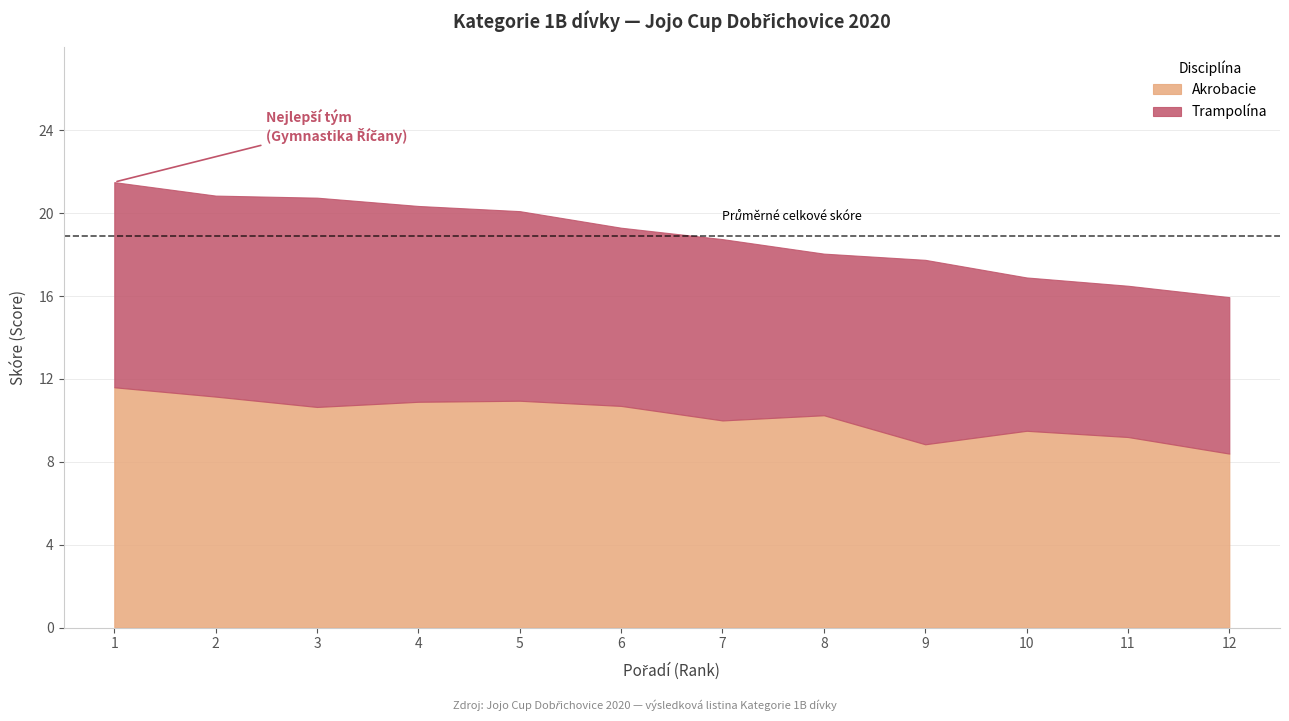

At which category does Akrobacie reach its first local peak?

5